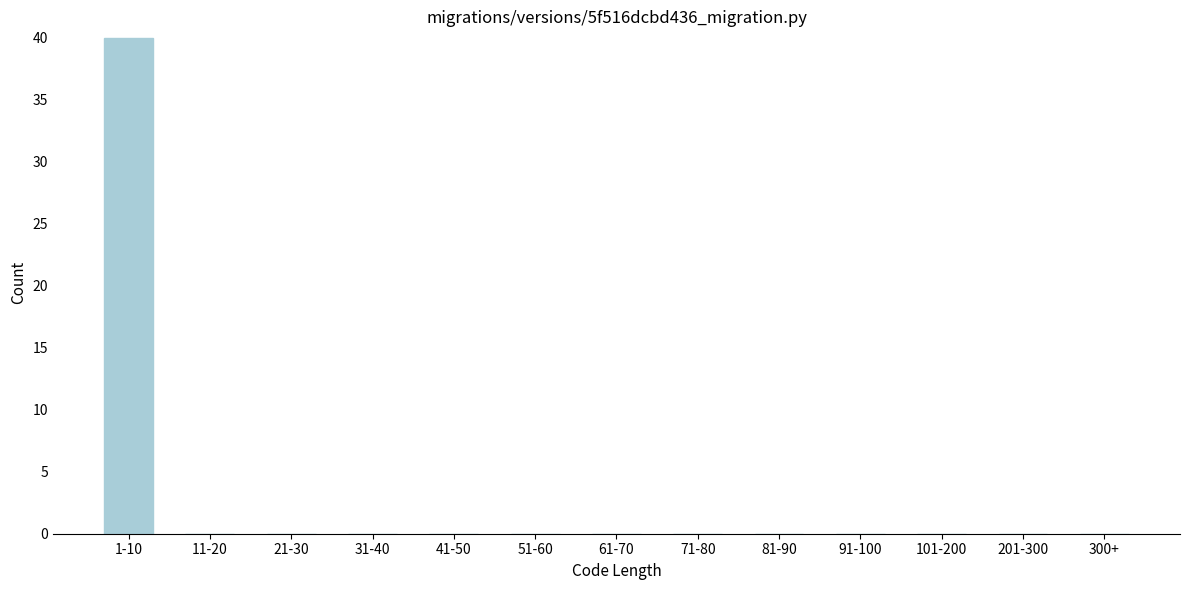

Reading left to right, what are all the values shown in this chart?

1-10=40	11-20=0	21-30=0	31-40=0	41-50=0	51-60=0	61-70=0	71-80=0	81-90=0	91-100=0	101-200=0	201-300=0	300+=0